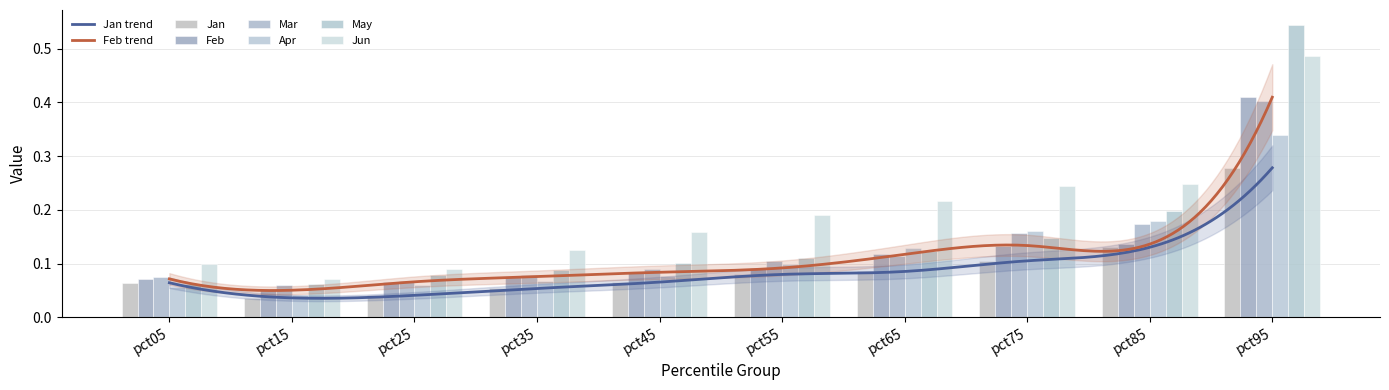

Reading right to left, what are all the values shown in this chart?

Jan: 0.3	0.1	0.1	0.1	0.1	0.1	0.1	0.0	0.0	0.1
Feb: 0.4	0.1	0.1	0.1	0.1	0.1	0.1	0.1	0.1	0.1
Mar: 0.4	0.2	0.2	0.1	0.1	0.1	0.1	0.1	0.1	0.1
Apr: 0.3	0.2	0.2	0.1	0.1	0.1	0.1	0.1	0.0	0.1
May: 0.5	0.2	0.1	0.1	0.1	0.1	0.1	0.1	0.1	0.1
Jun: 0.5	0.2	0.2	0.2	0.2	0.2	0.1	0.1	0.1	0.1